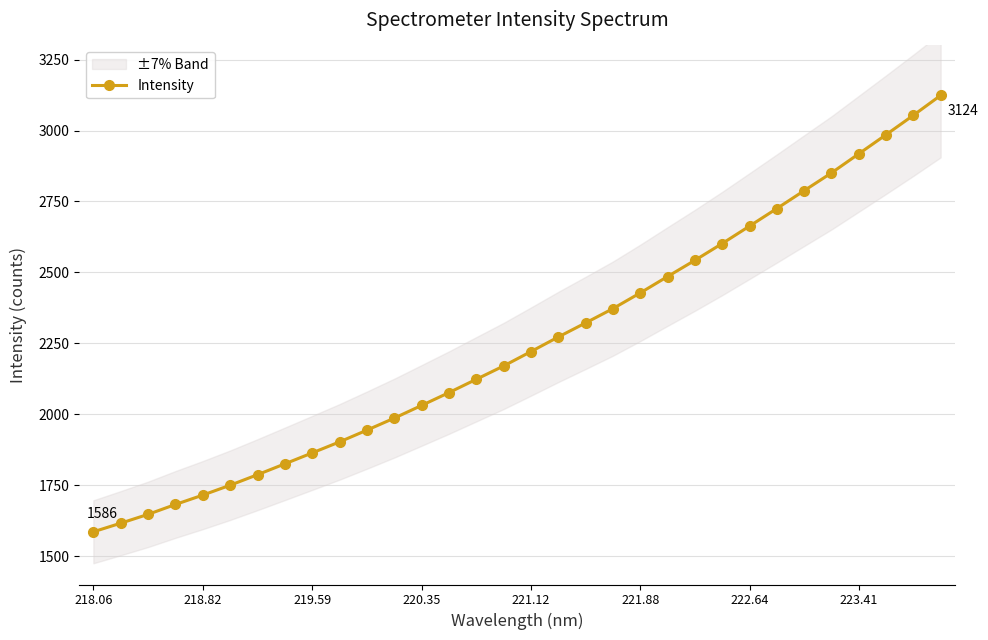

True or false: there are more than 2 points higher than both neighbors.

False